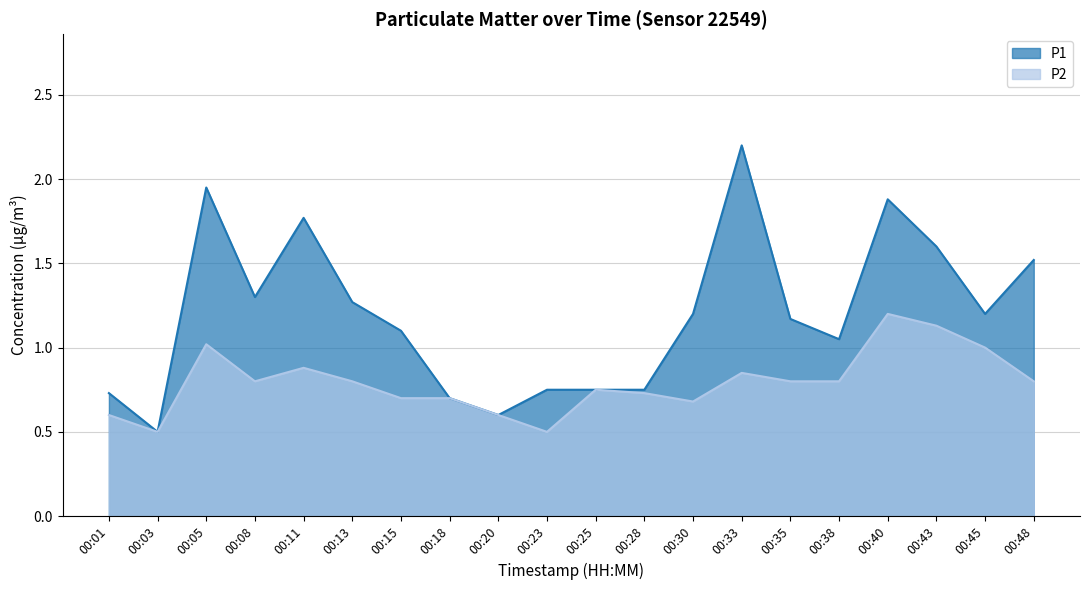

True or false: P1 and P2 cross at least once.

False